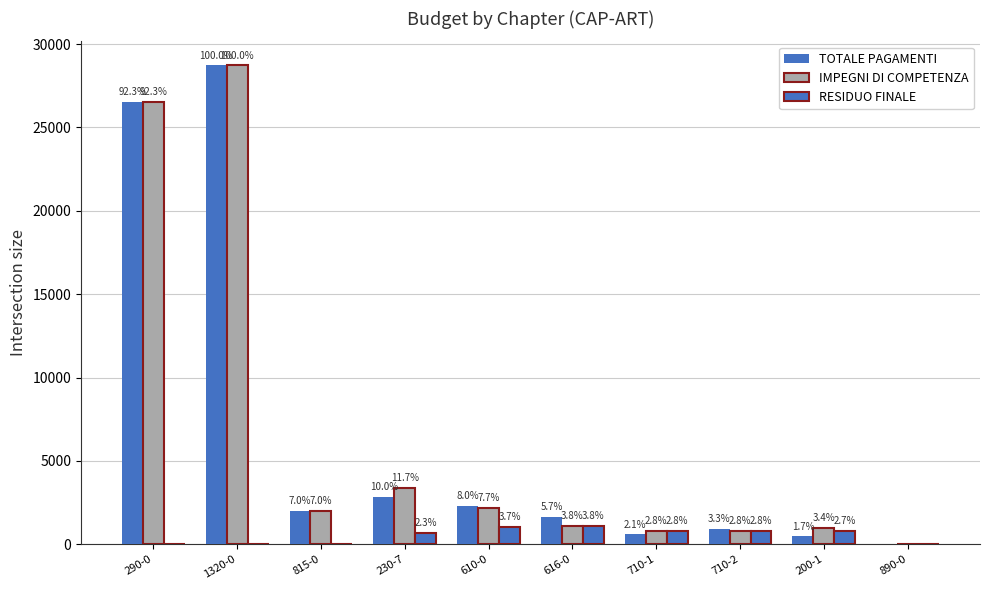

Which category has the highest value across all series?

1320-0